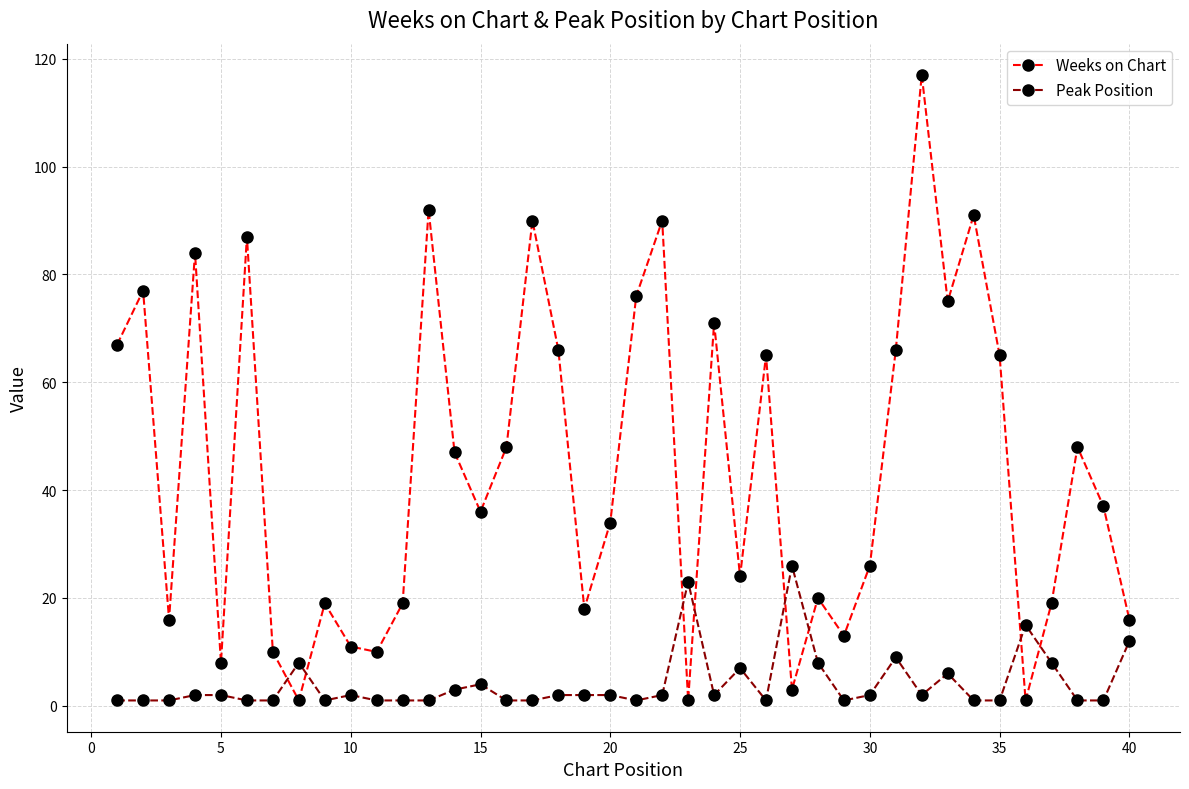

What is the value of the Peak Position point at the 22nd from the left?

2